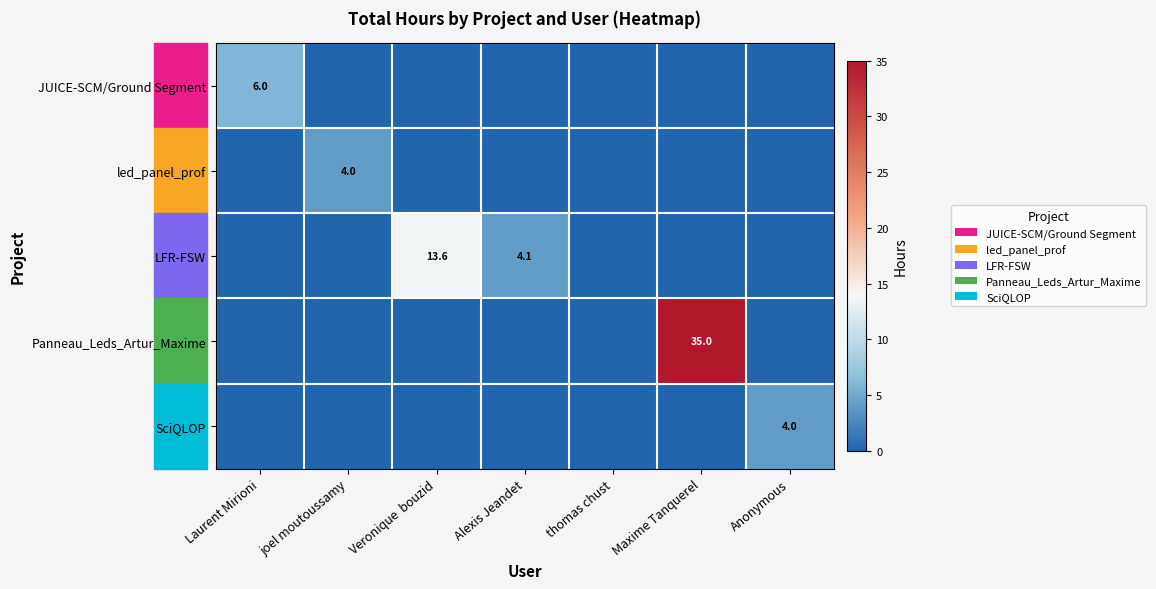

True or false: SciQLOP has a value of 0.0 at Maxime Tanquerel.

True